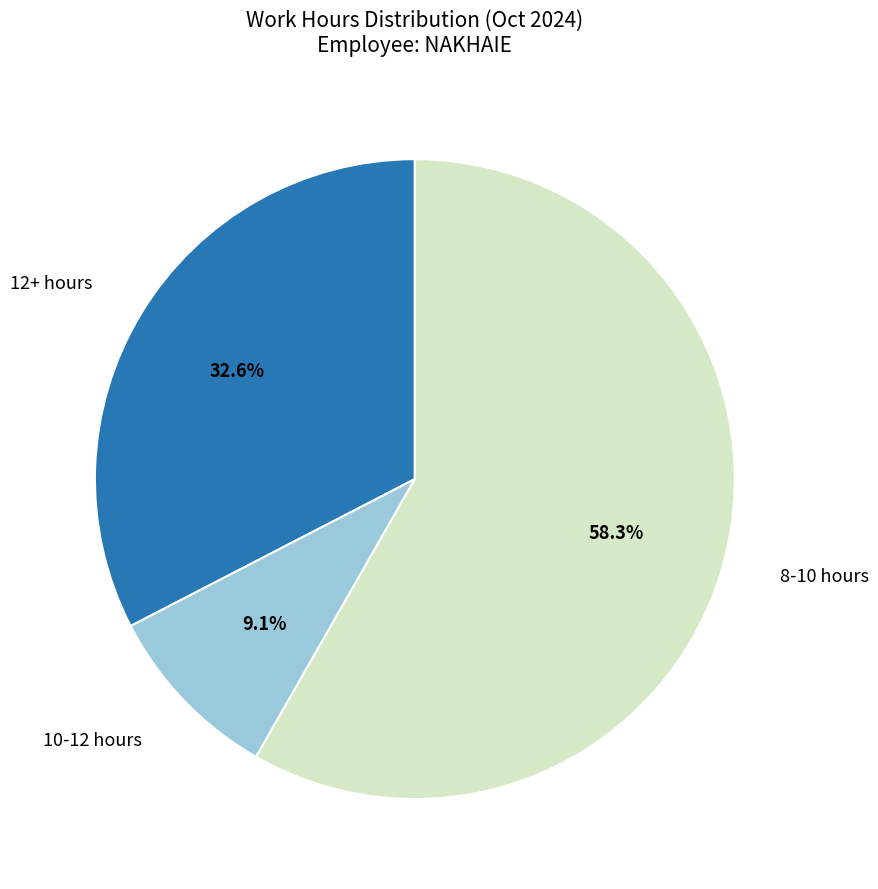

Does any single category account for the majority?

Yes